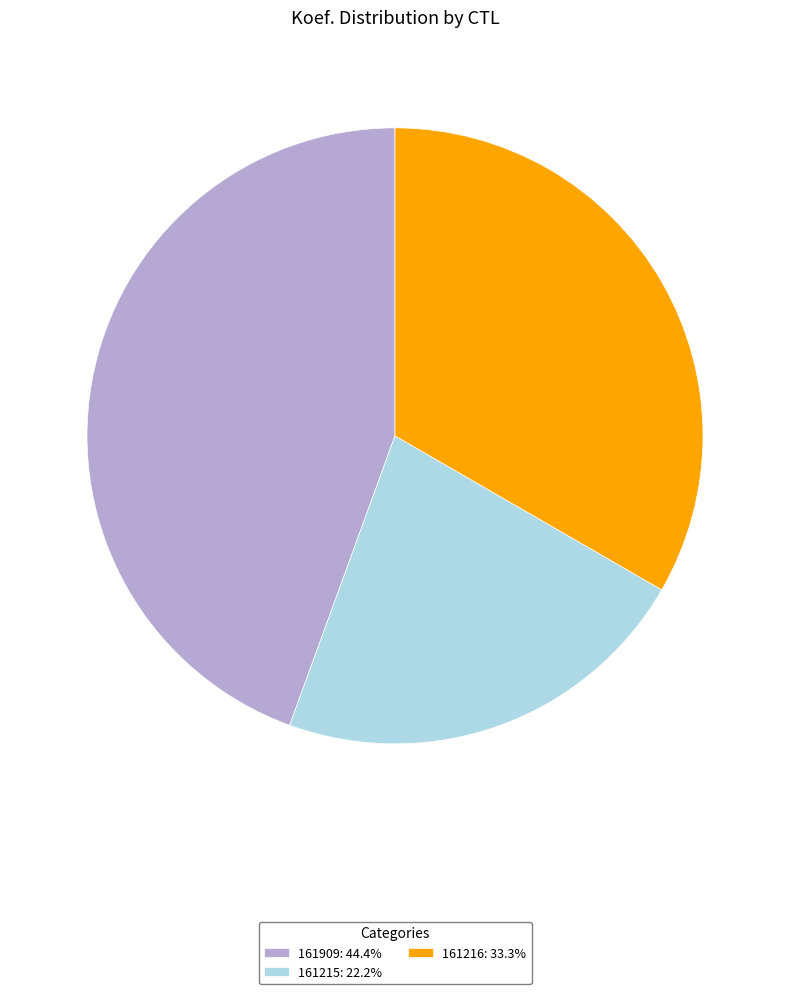

Is there any slice that represents more than half of the pie?

No